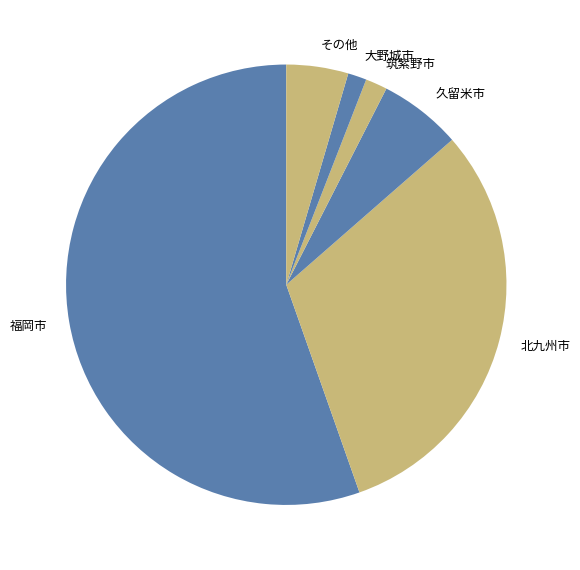

The 久留米市 slice represents 21% of the pie. True or false?

False